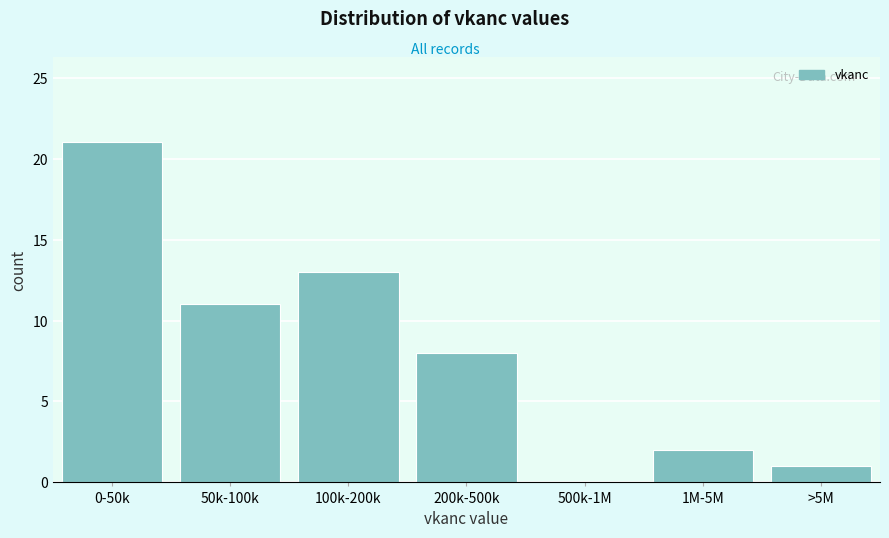

Reading left to right, transcribe all the data shown in this chart.

0-50k=21	50k-100k=11	100k-200k=13	200k-500k=8	500k-1M=0	1M-5M=2	>5M=1